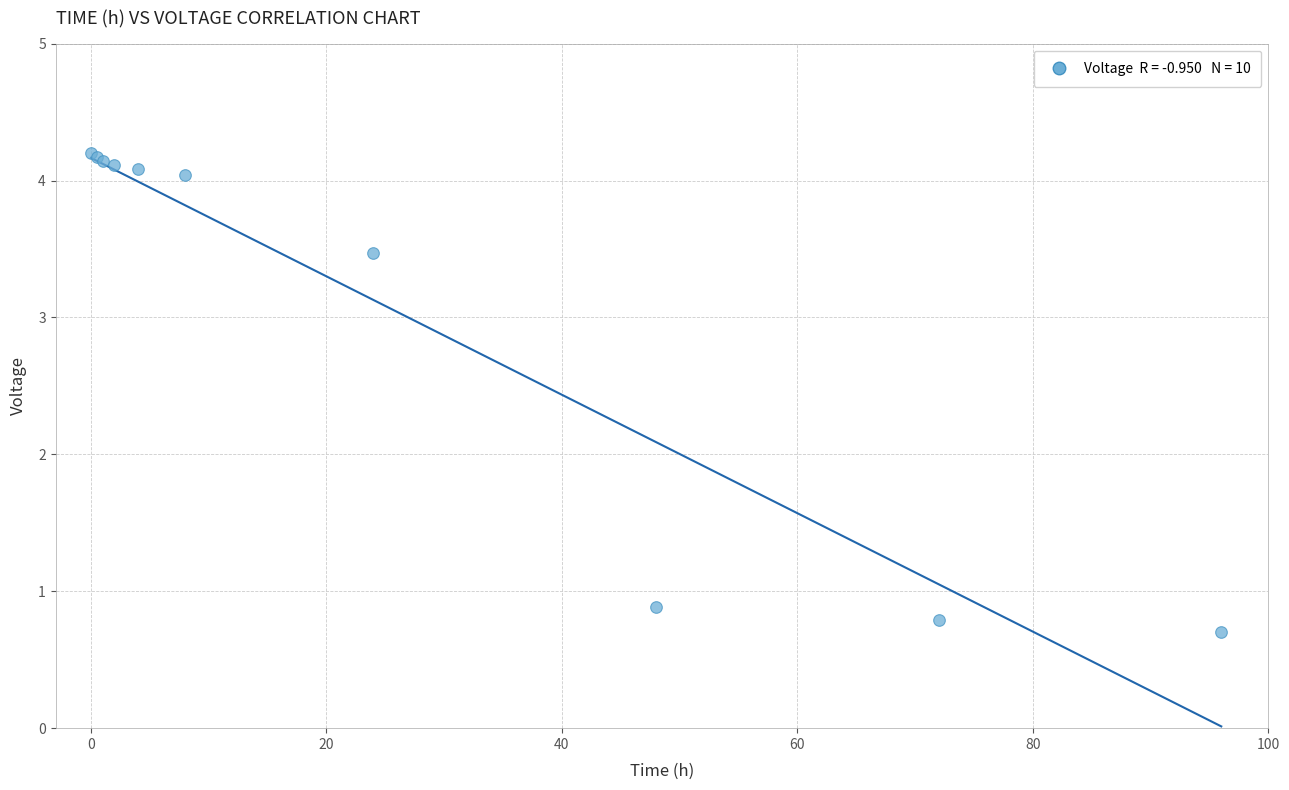

What Y value in the scatter plot is closest to 2?

0.9